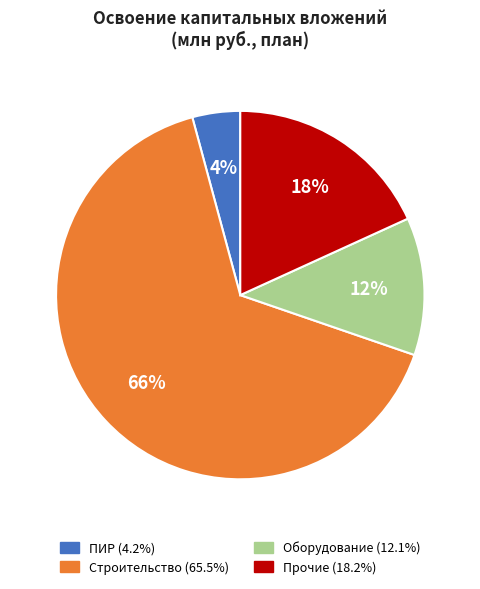

To the nearest percent, what is the average slice percentage?

25%